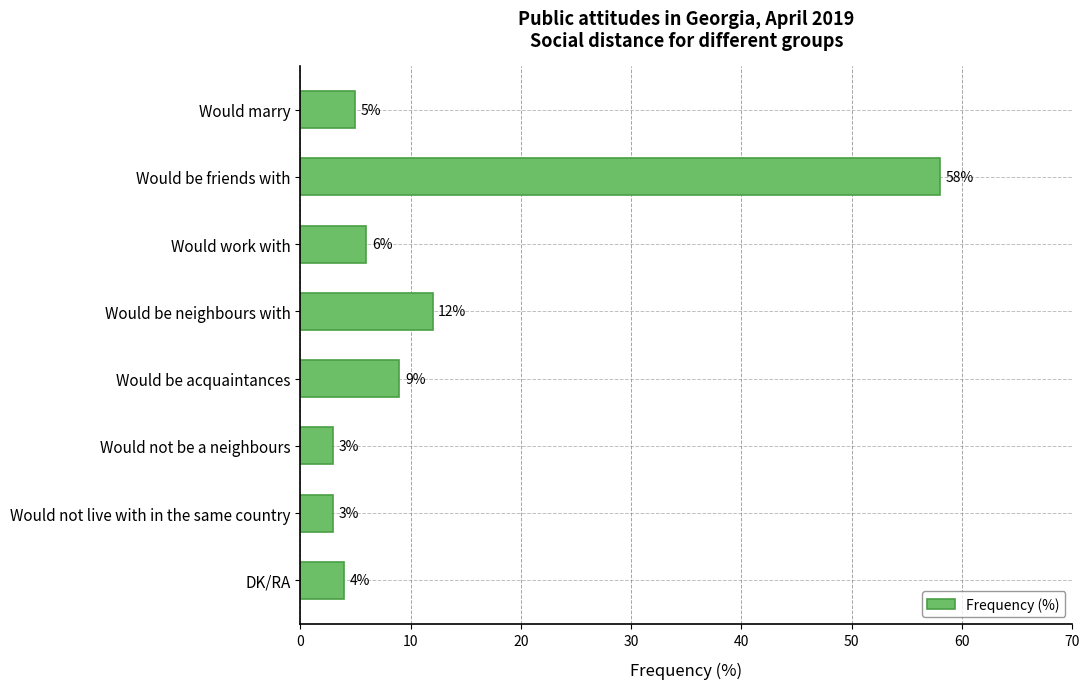

Reading bottom to top, list all the values displayed in this chart.

DK/RA=4	Would not live with in the same country=3	Would not be a neighbours=3	Would be acquaintances=9	Would be neighbours with=12	Would work with=6	Would be friends with=58	Would marry=5